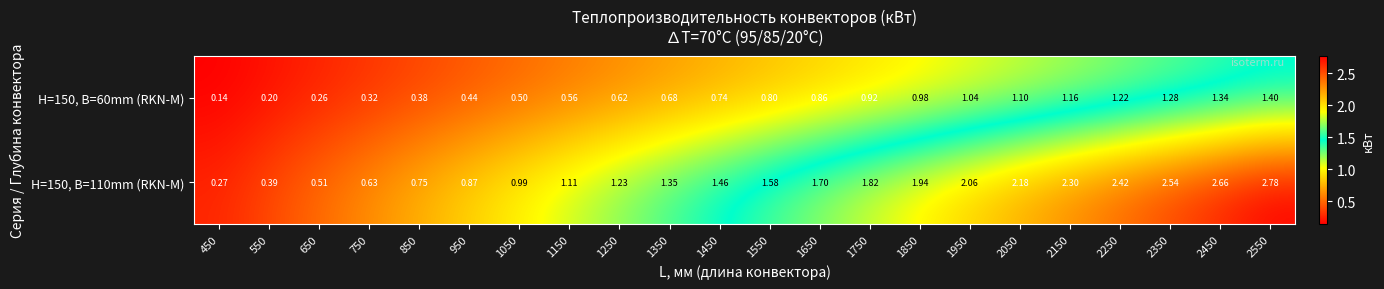

Rank the series by their average value, from lowest to highest.

H=150, B=60mm (RKN-M), H=150, B=110mm (RKN-M)